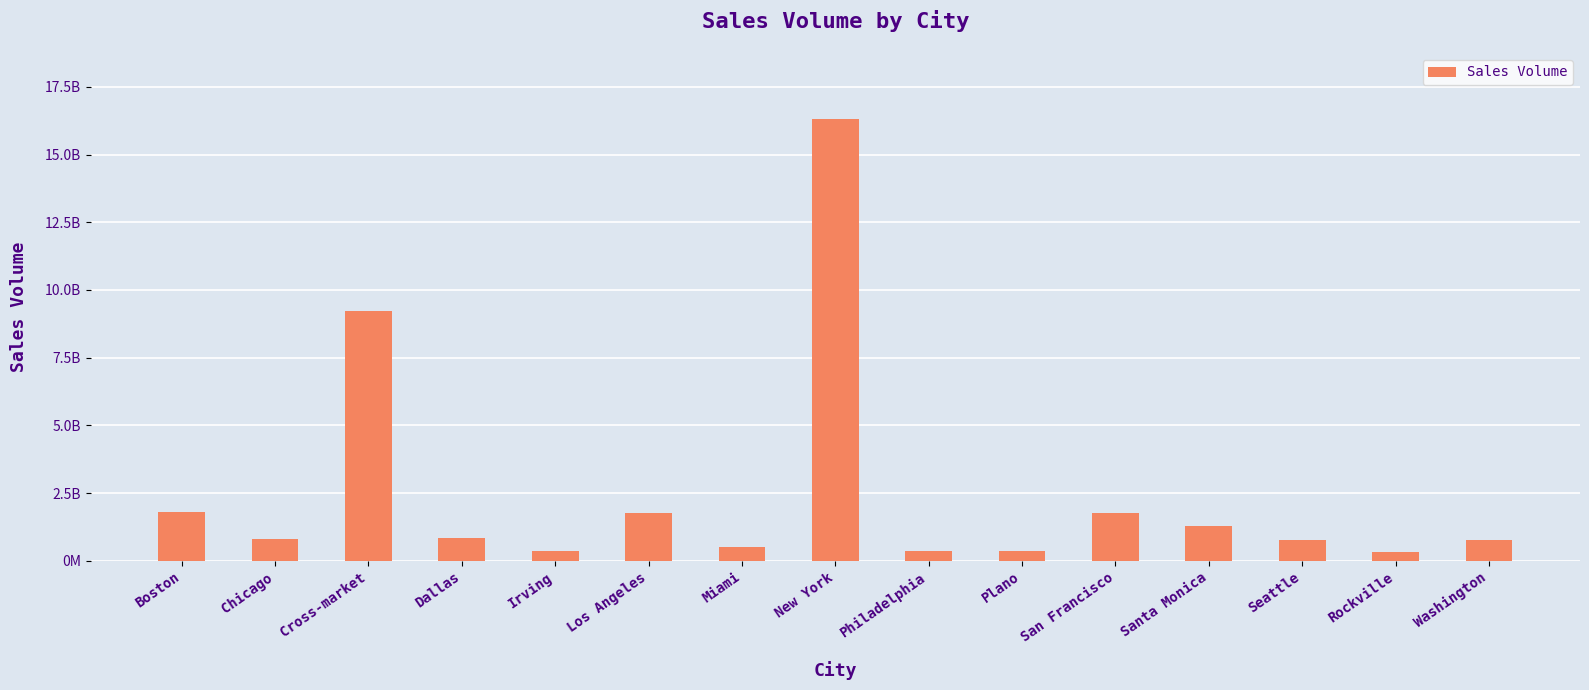

Are the bars horizontal?

No